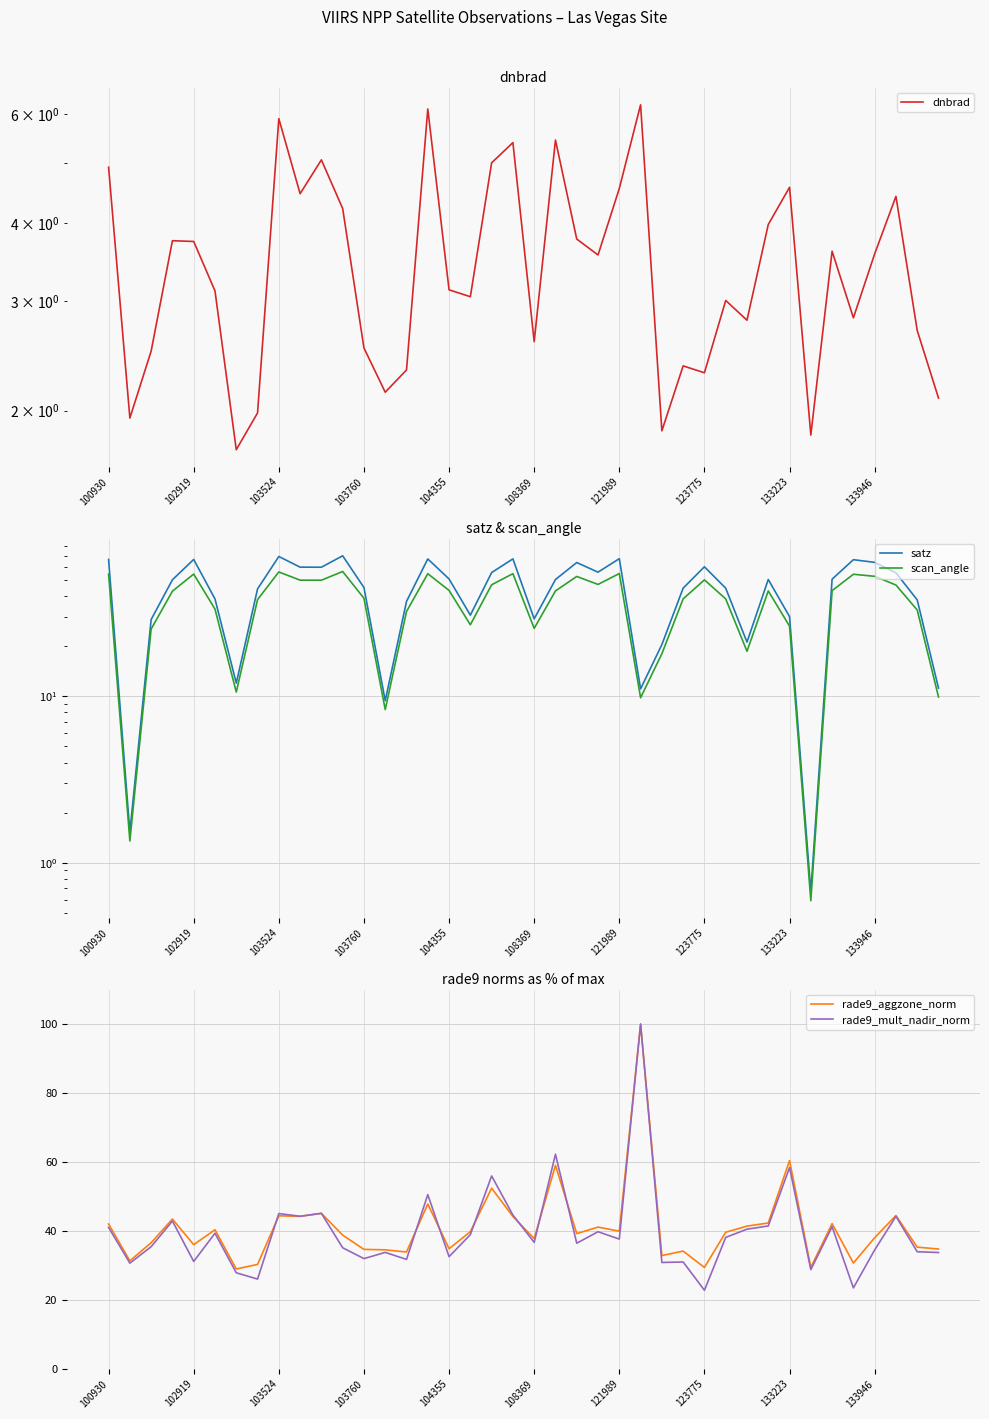

What is the maximum value for rade9_aggzone_norm?

100.0